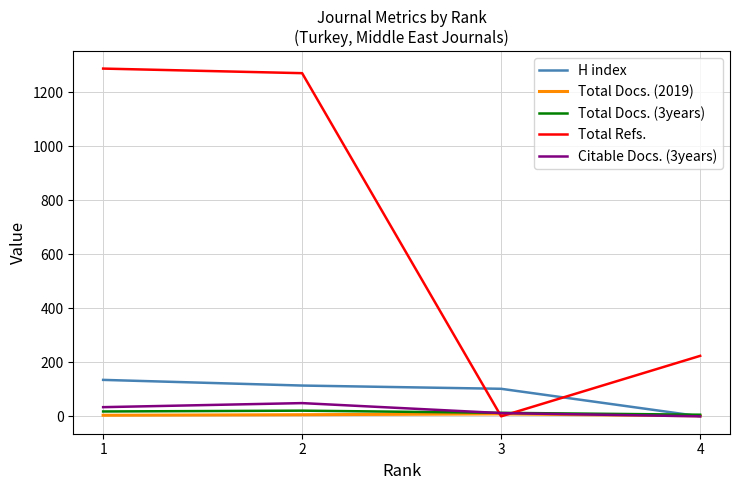

What is the spread (max minus min) of values at 4?

224